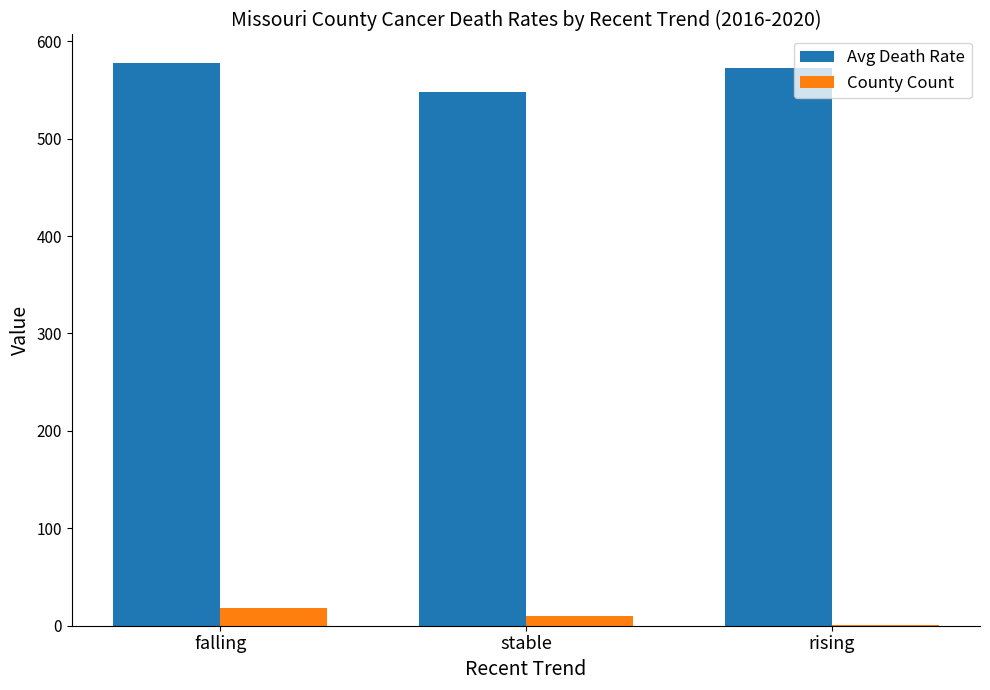

Does the chart contain stacked bars?

No